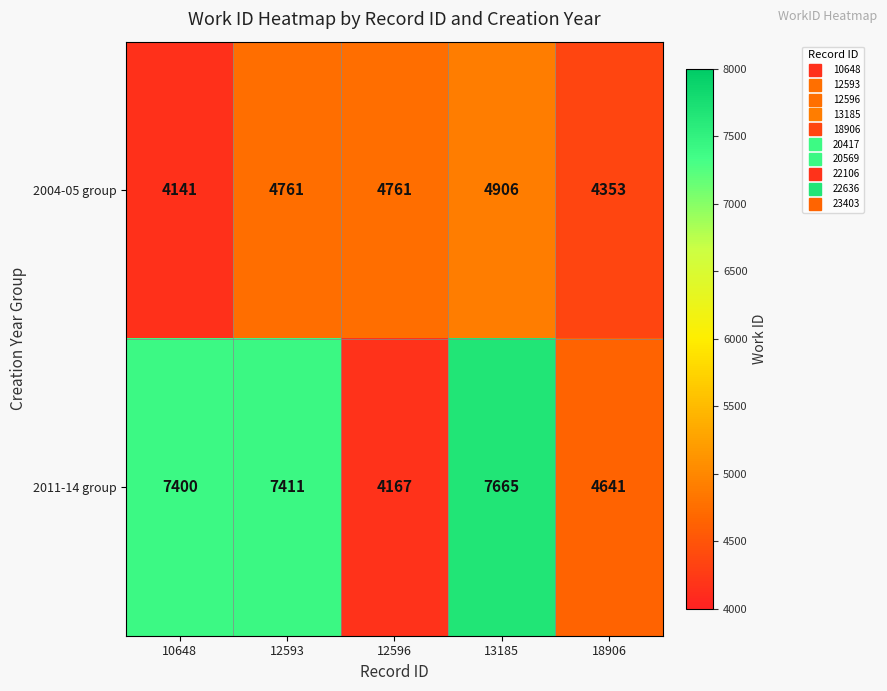

What is the difference between the maximum and minimum values in the 2011-14 group series?

3498